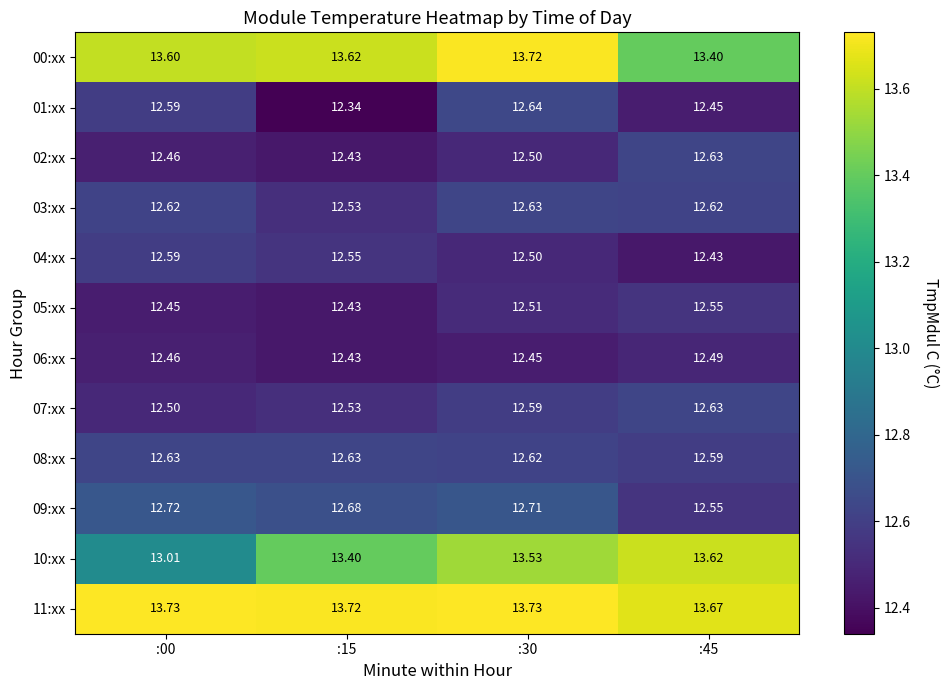

Is it true that 09:xx equals 21.0 at :15?

False